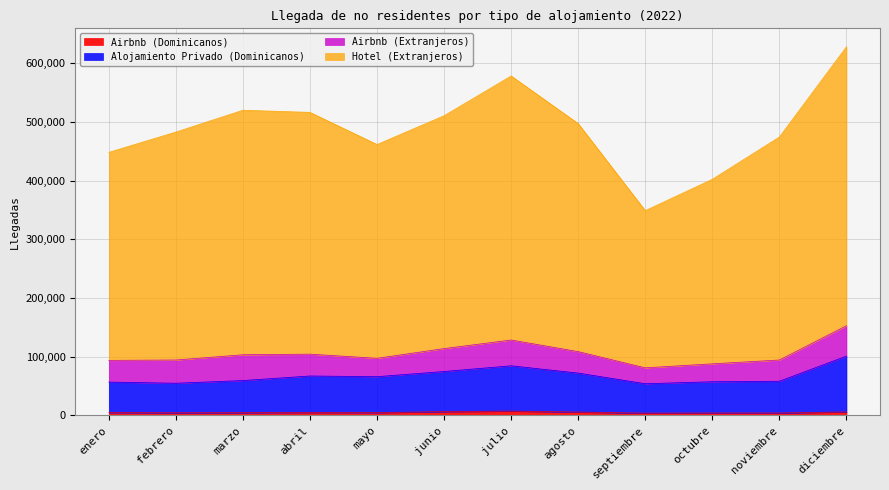

What is the spread (max minus min) of values at agosto?

491465